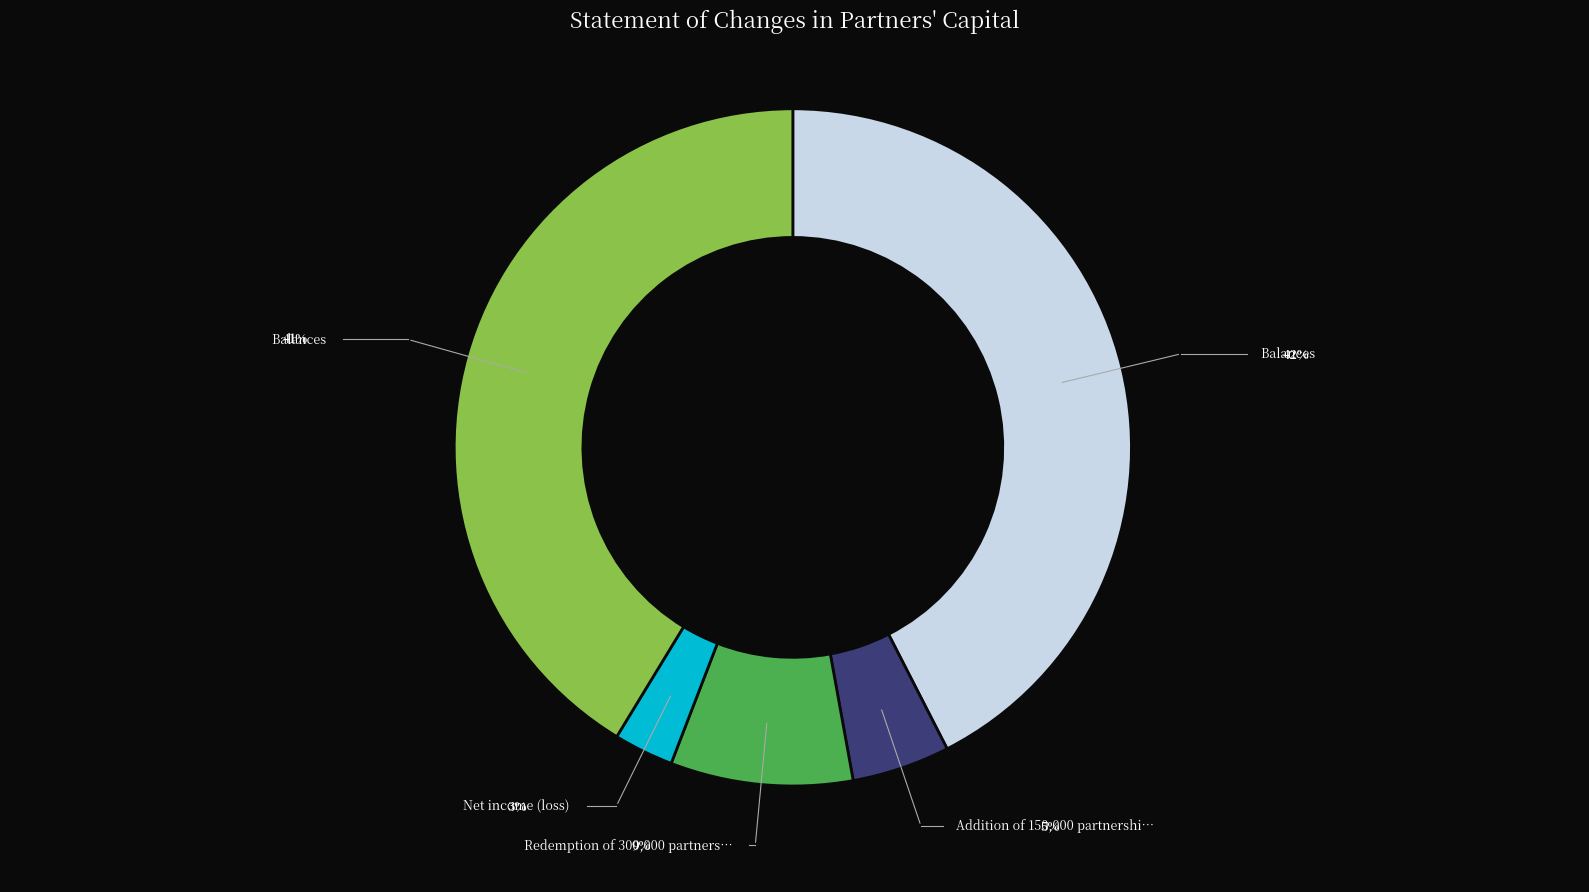

How many segments does this pie chart have?

5